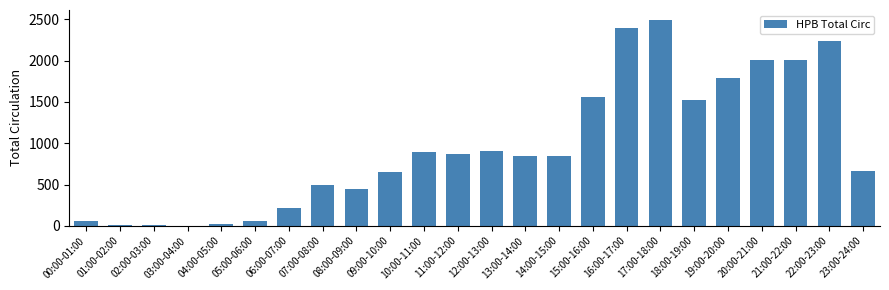

The chart shows a value of 218 at 06:00-07:00. True or false?

True